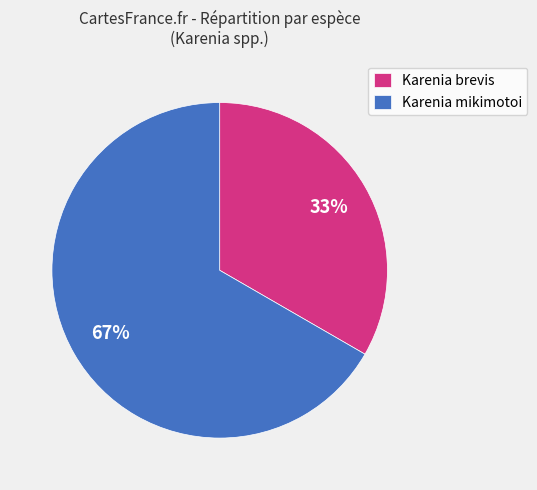

How many segments does this pie chart have?

2